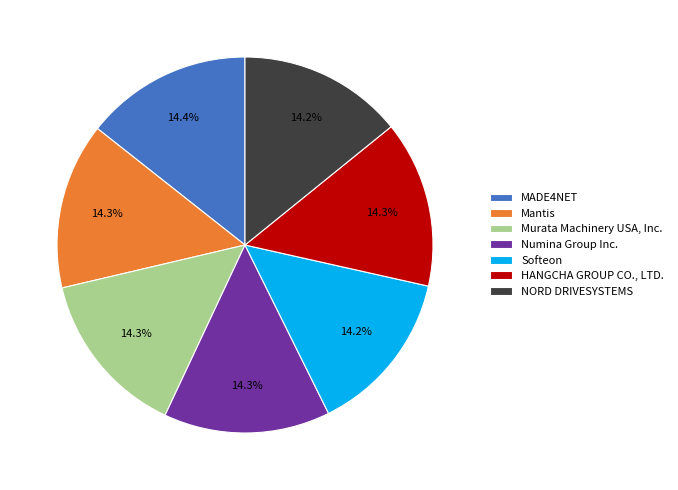

What percentage is the Mantis slice, to the nearest percent?

14%